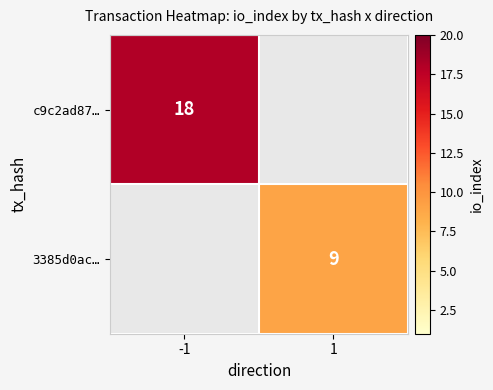

Is it true that 3385d0ac… equals 9 at 1?

True